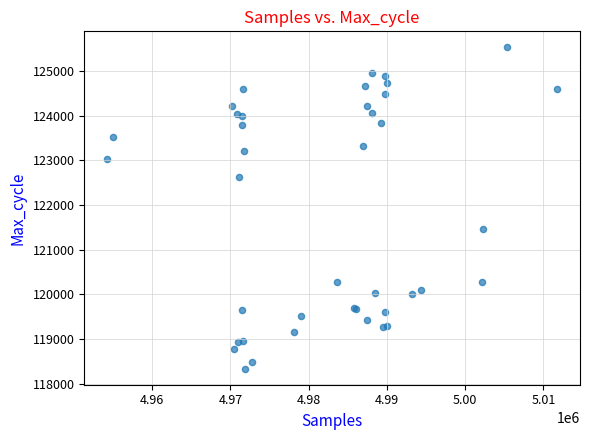

What Y value in the scatter plot is closest to 121932?

121457